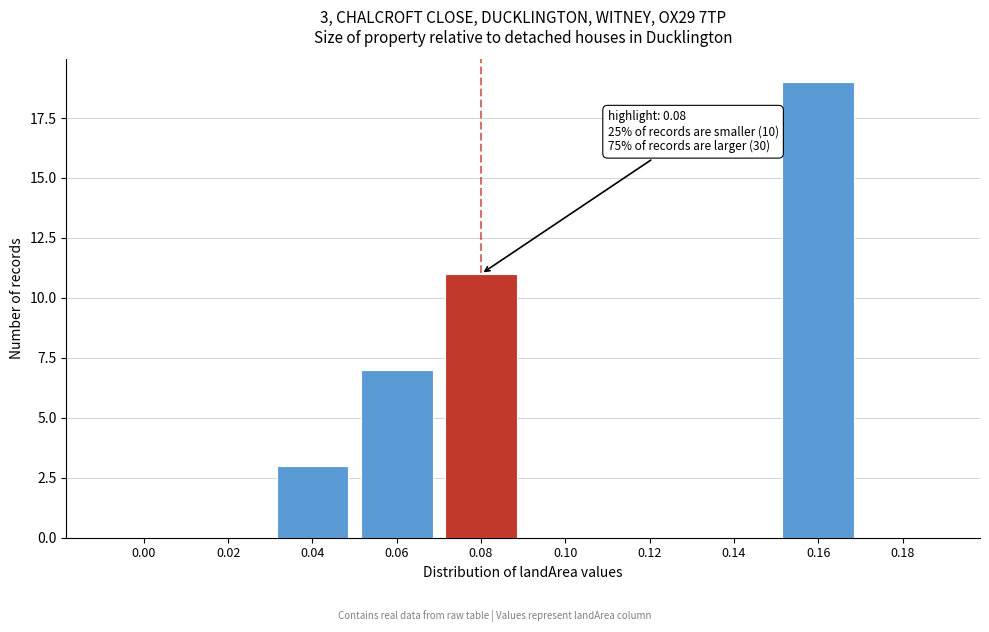

Reading left to right, what are all the values shown in this chart?

0.00=0	0.02=0	0.04=3	0.06=7	0.08=11	0.10=0	0.12=0	0.14=0	0.16=19	0.18=0